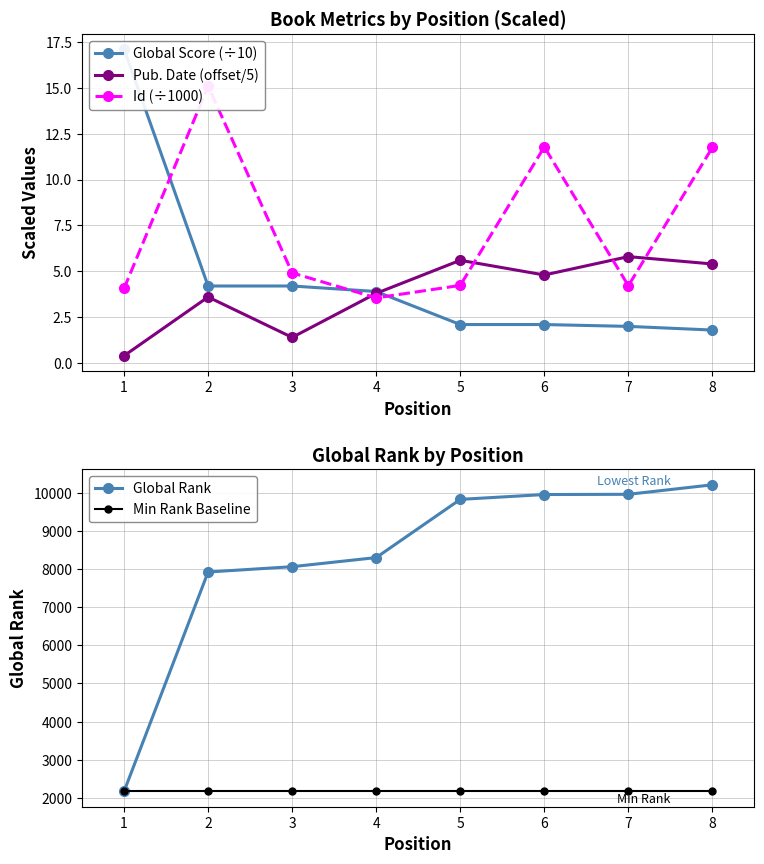

What are all the series names shown in the legend?

Global Score (÷10), Pub. Date (offset/5), Id (÷1000), Global Rank, Min Rank Baseline